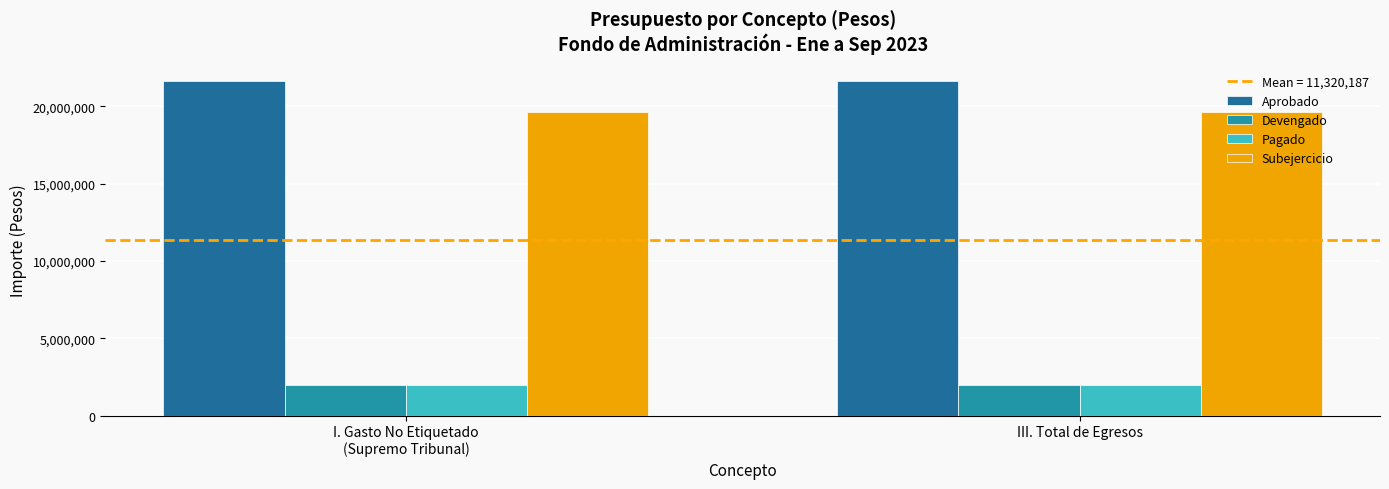

What is the difference between the highest and lowest values at III. Total de Egresos?

19639680